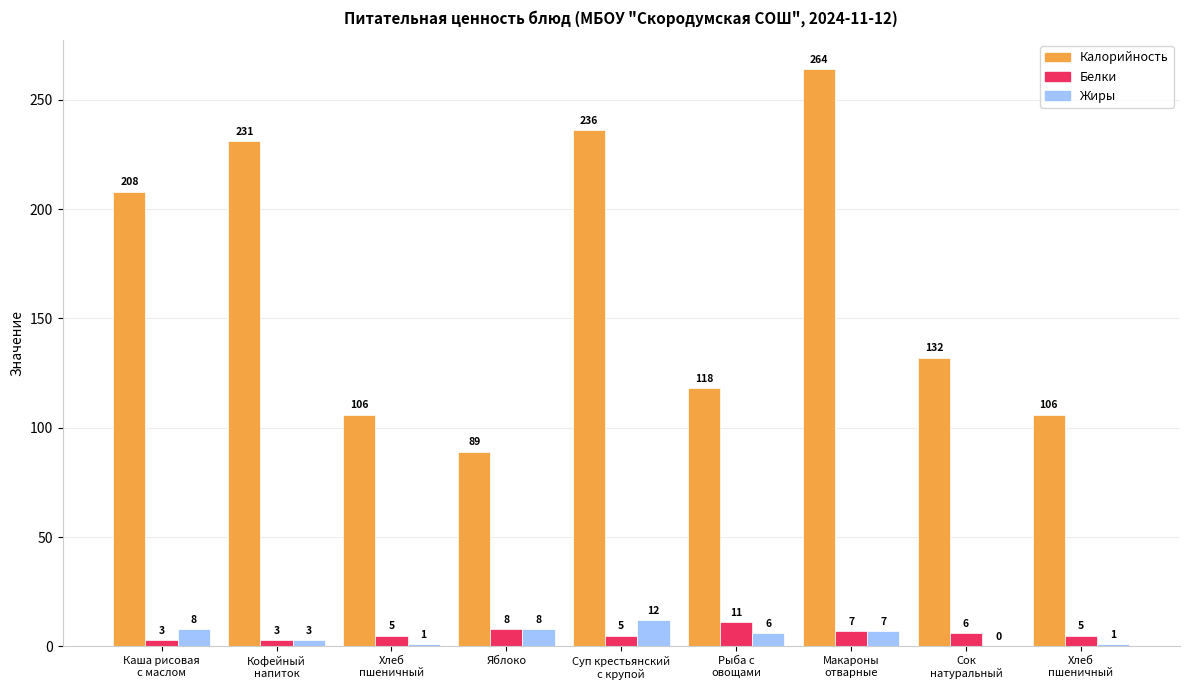

Count the number of data series in this chart.

3